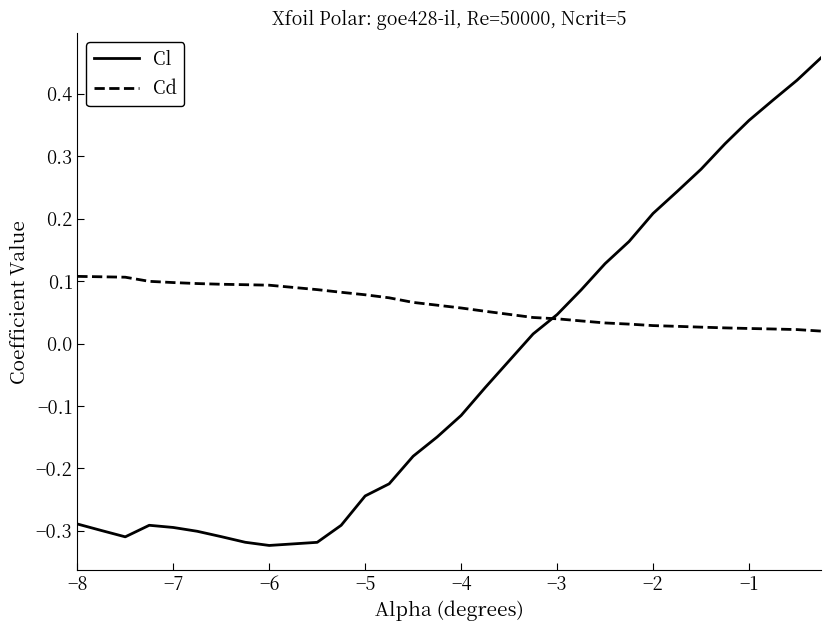

Which series has the largest range (max minus min)?

Cl